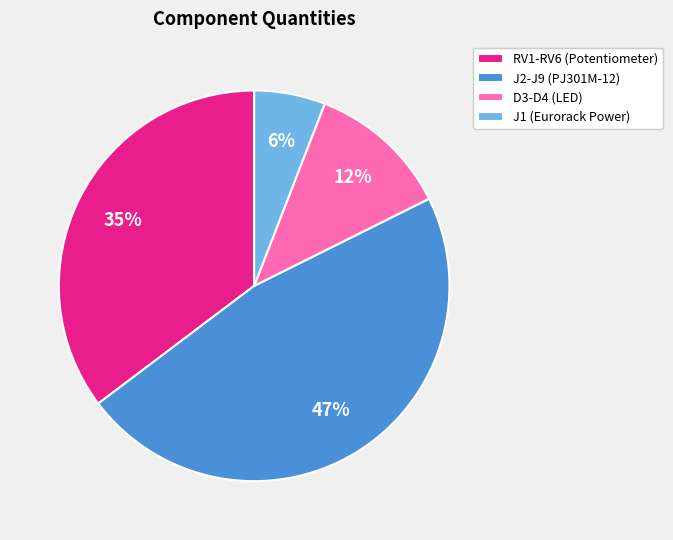

Between D3-D4 (LED) and RV1-RV6 (Potentiometer), which is larger?

RV1-RV6 (Potentiometer)